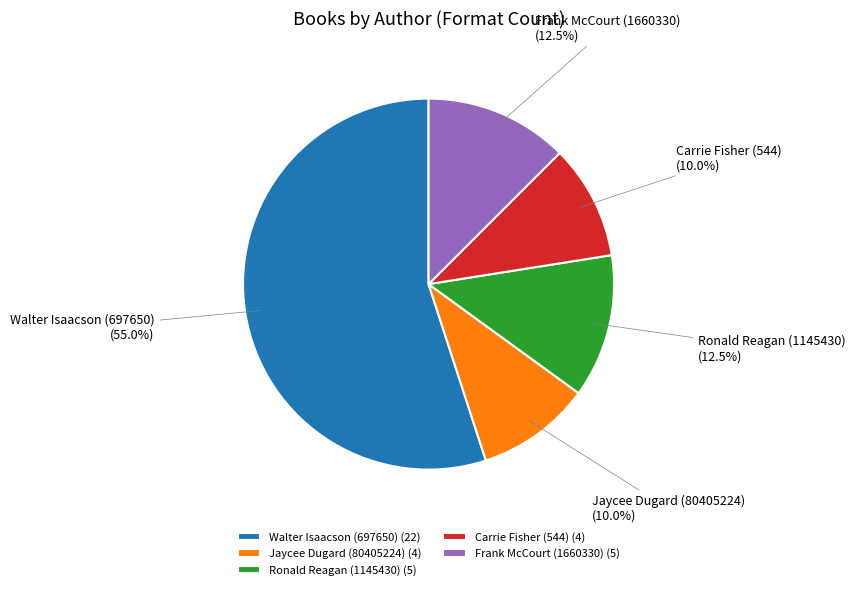

What percentage is NOT represented by Ronald Reagan (1145430)?

87.5%